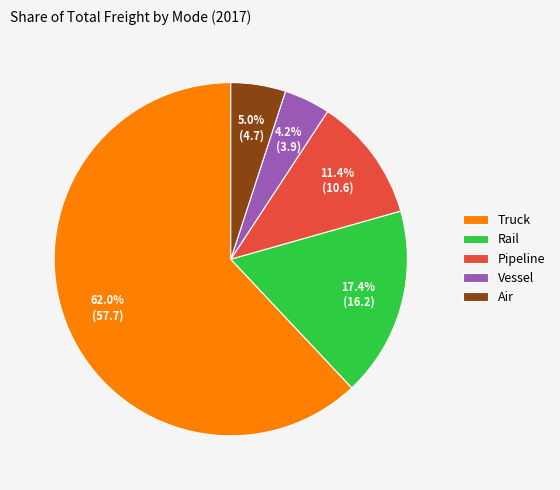

Is the sum of Vessel and Rail greater than half?

No